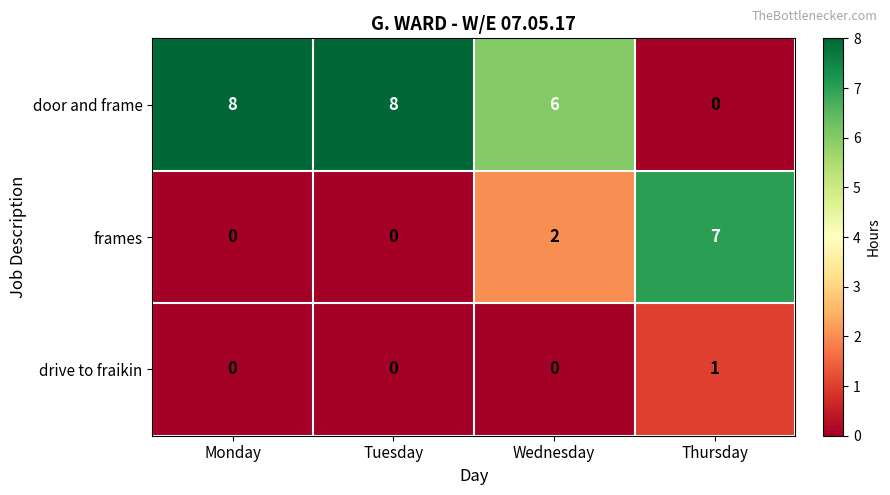

The value of drive to fraikin at Tuesday is 0. True or false?

True